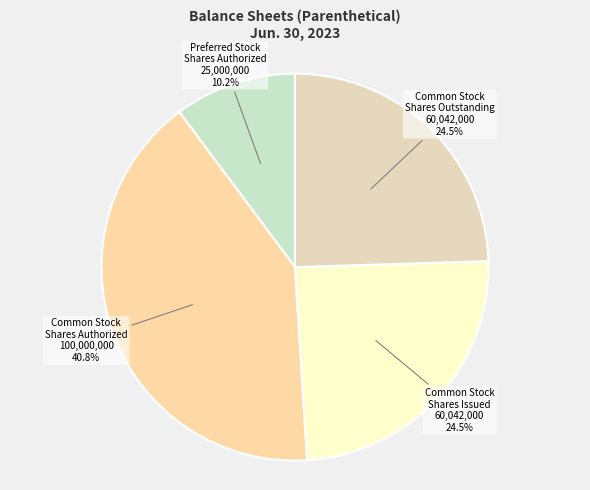

Is there a majority slice in this chart?

No